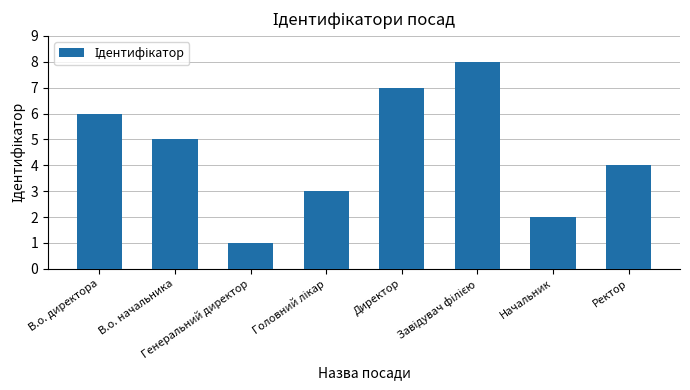

What is the sum of all values?

36